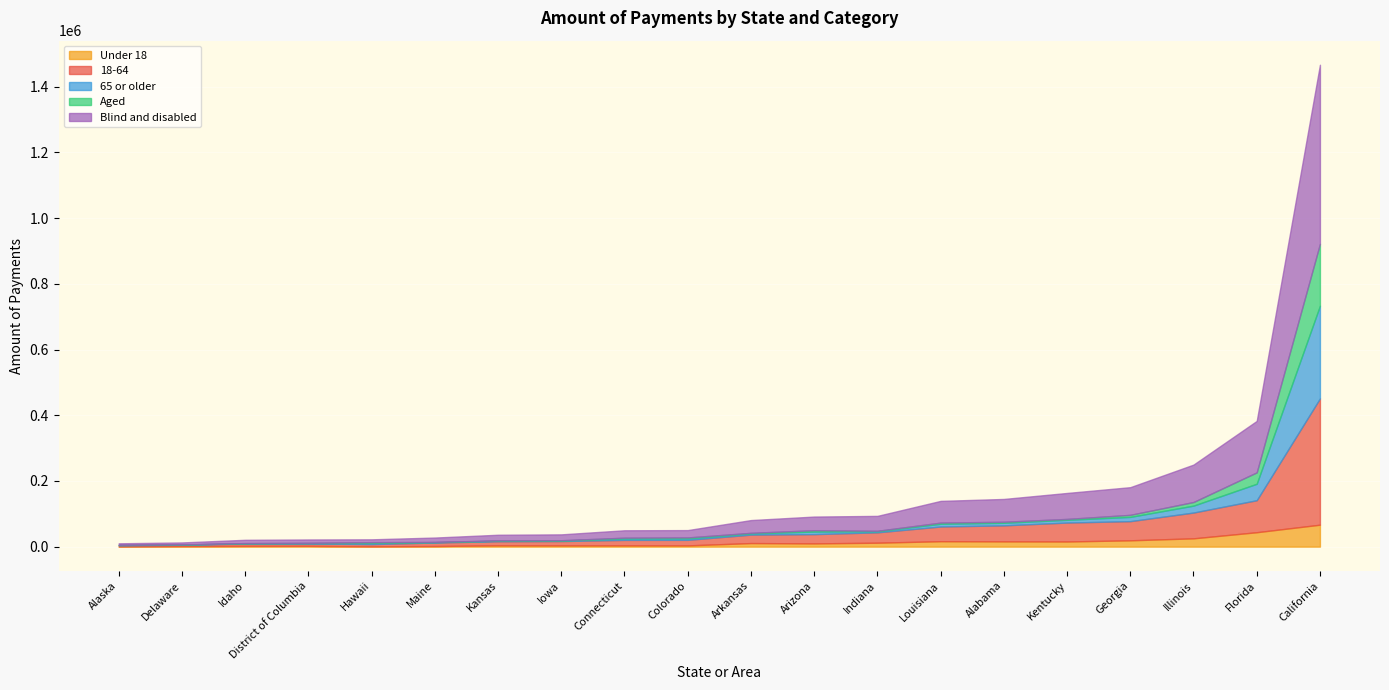

How many interior local peaks does the Blind and disabled series have?

6